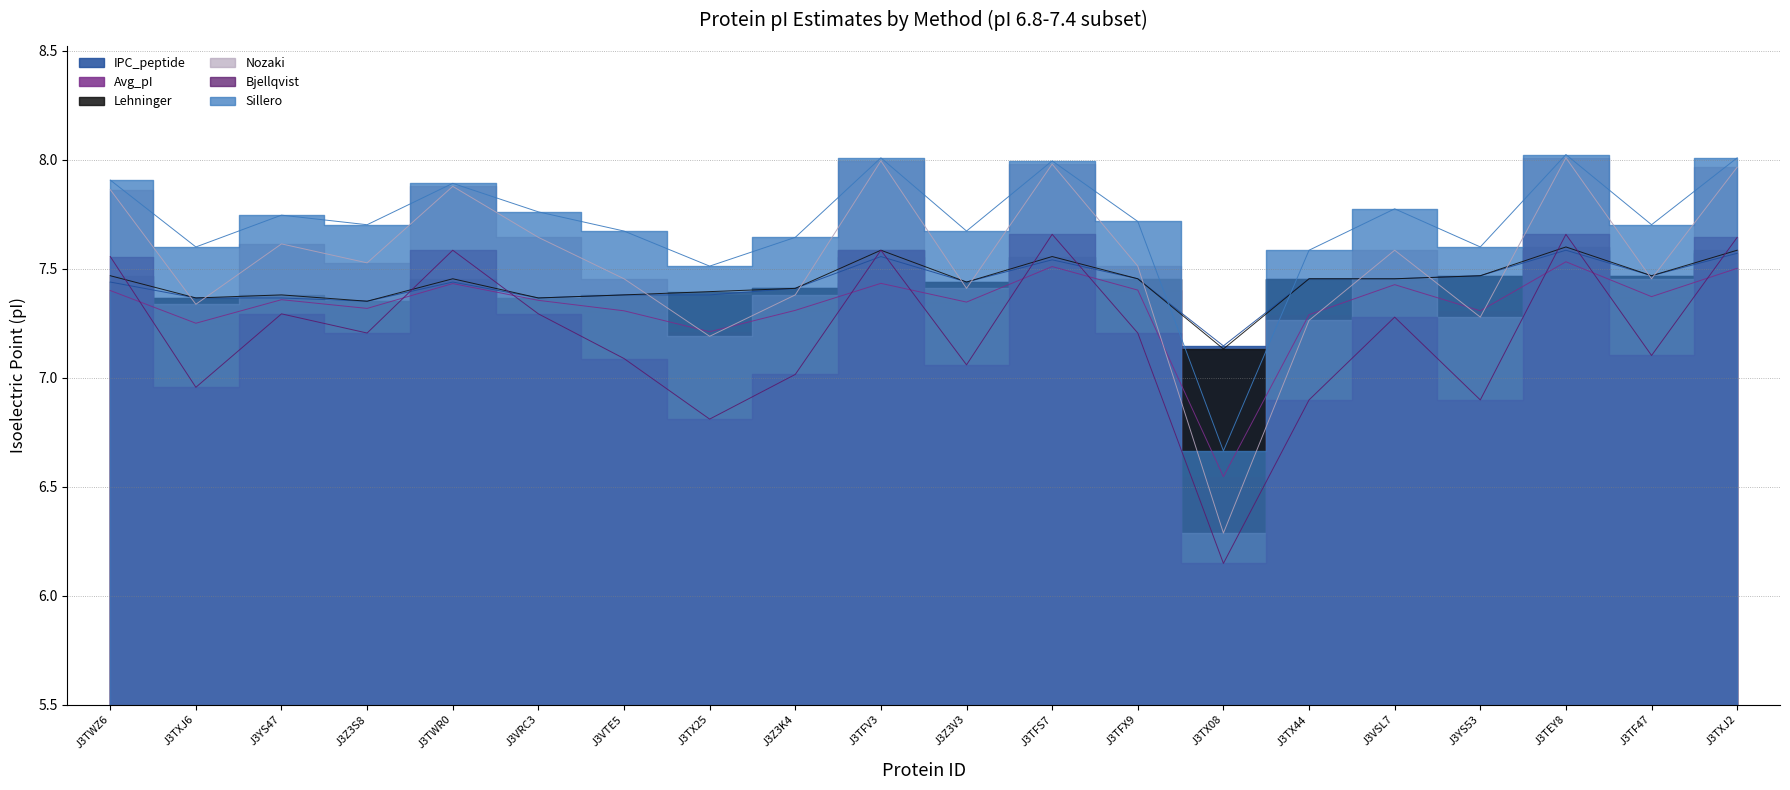

What is the difference between the maximum and minimum values in the Avg_pI series?

1.0